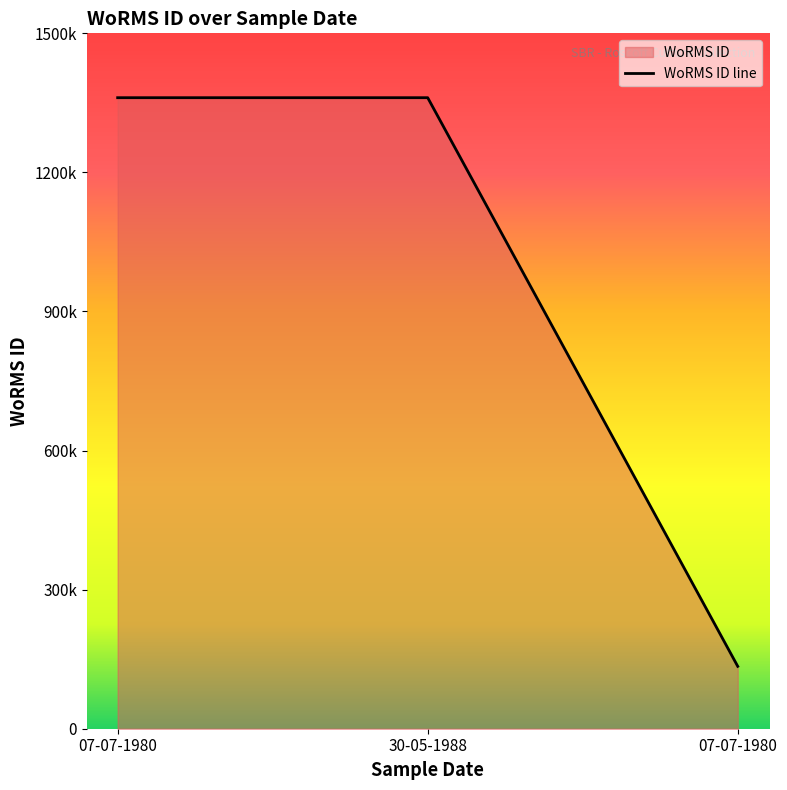

At which label is the value closest to 747869?

07-07-1980